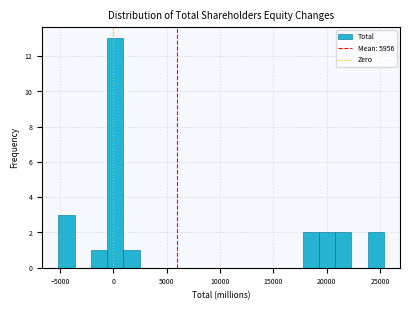

Read against the x-axis, roughly where is the centre of the tallest bar?

0